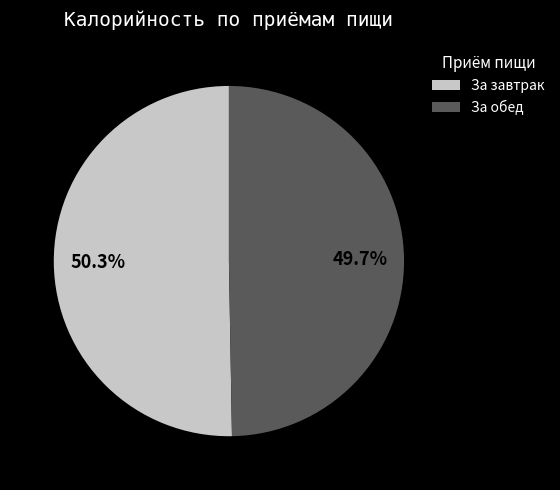

Combined, what portion of the pie is За обед and За завтрак?

100.0%